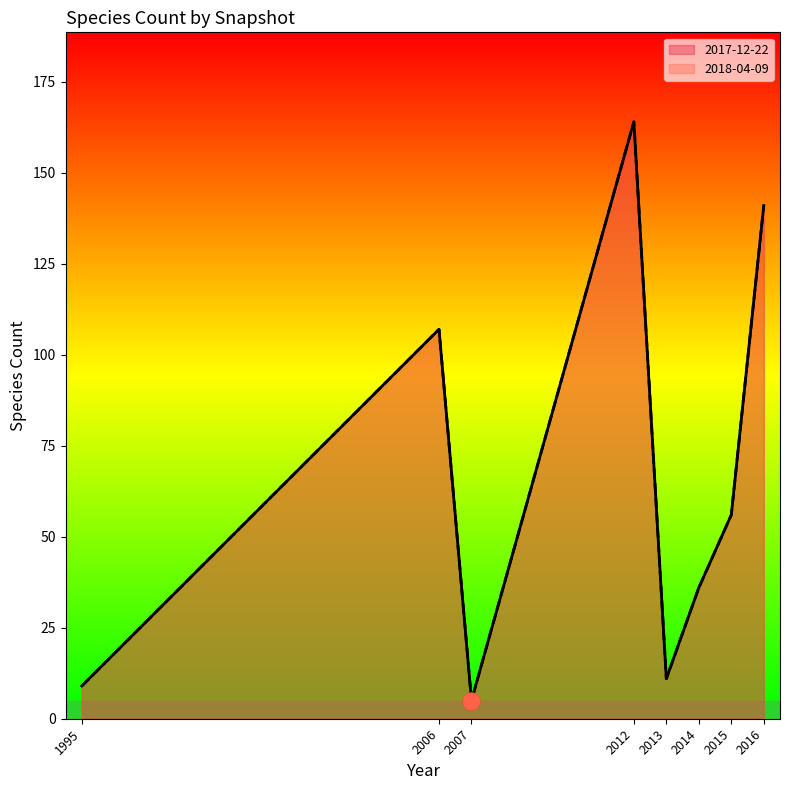

What is the sum of the 2018-04-09 values at 2014 and 2007?

41